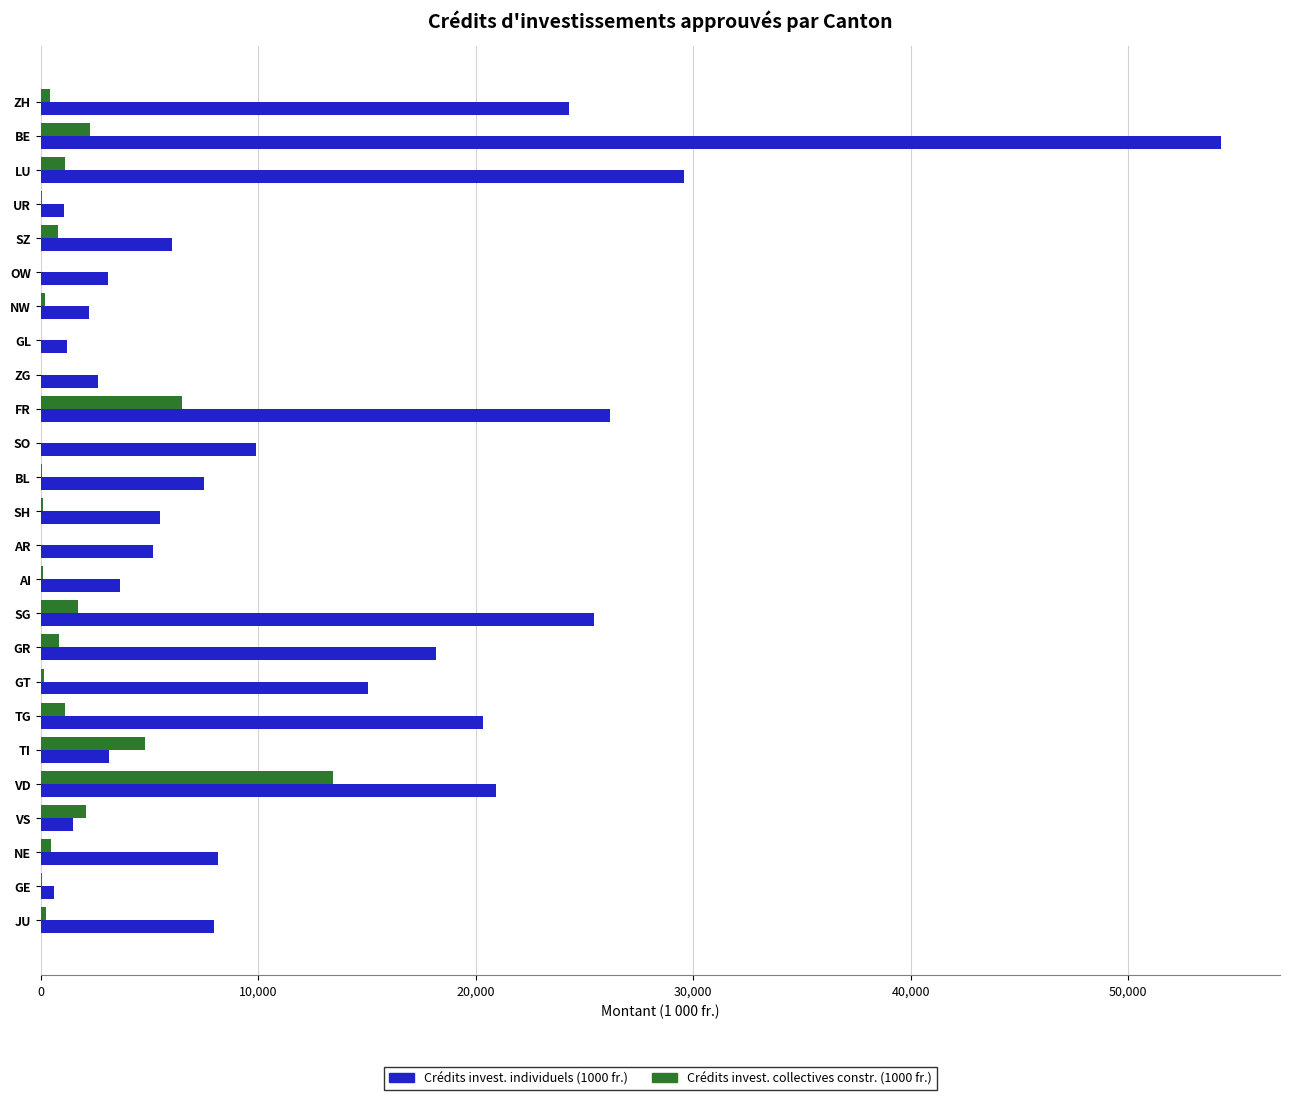

Is the value of Crédits invest. collectives constr. (1000 fr.) at SO greater than the value of Crédits invest. individuels (1000 fr.) at BE?

No